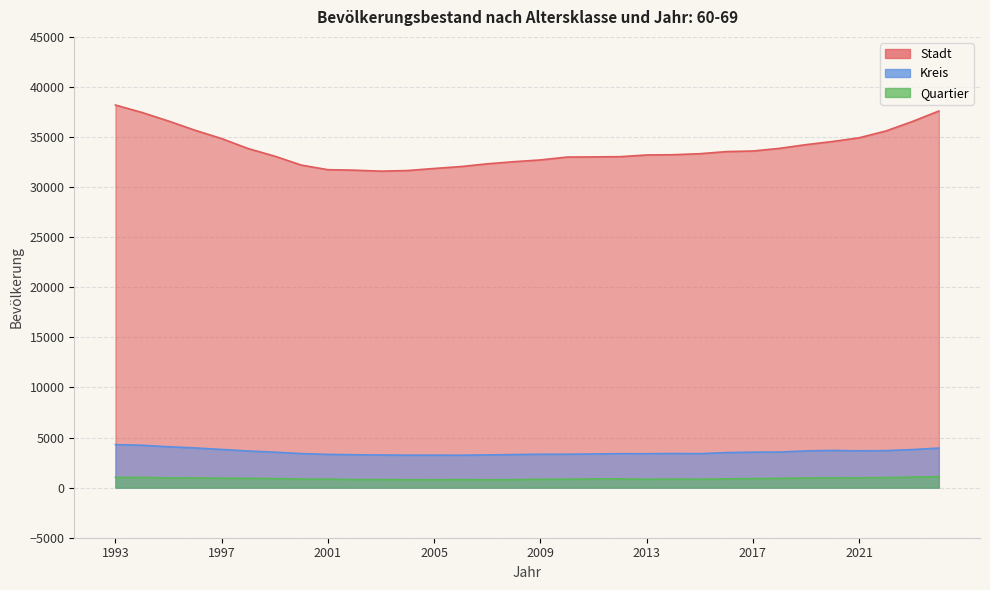

How many interior local peaks does the Quartier series have?

5